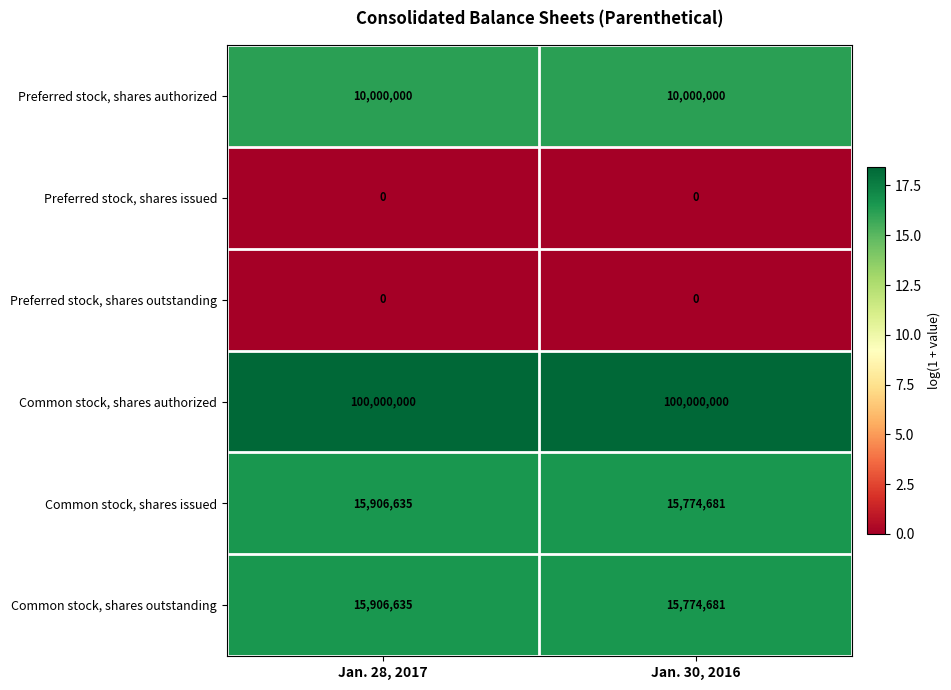

The Common stock, shares outstanding series shows 15774681 at Jan. 30, 2016. True or false?

True